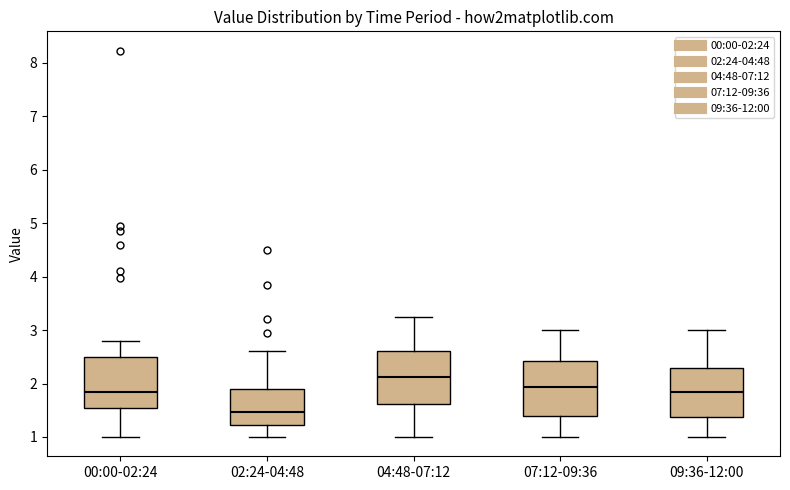

Which box's median line is the lowest?

02:24-04:48